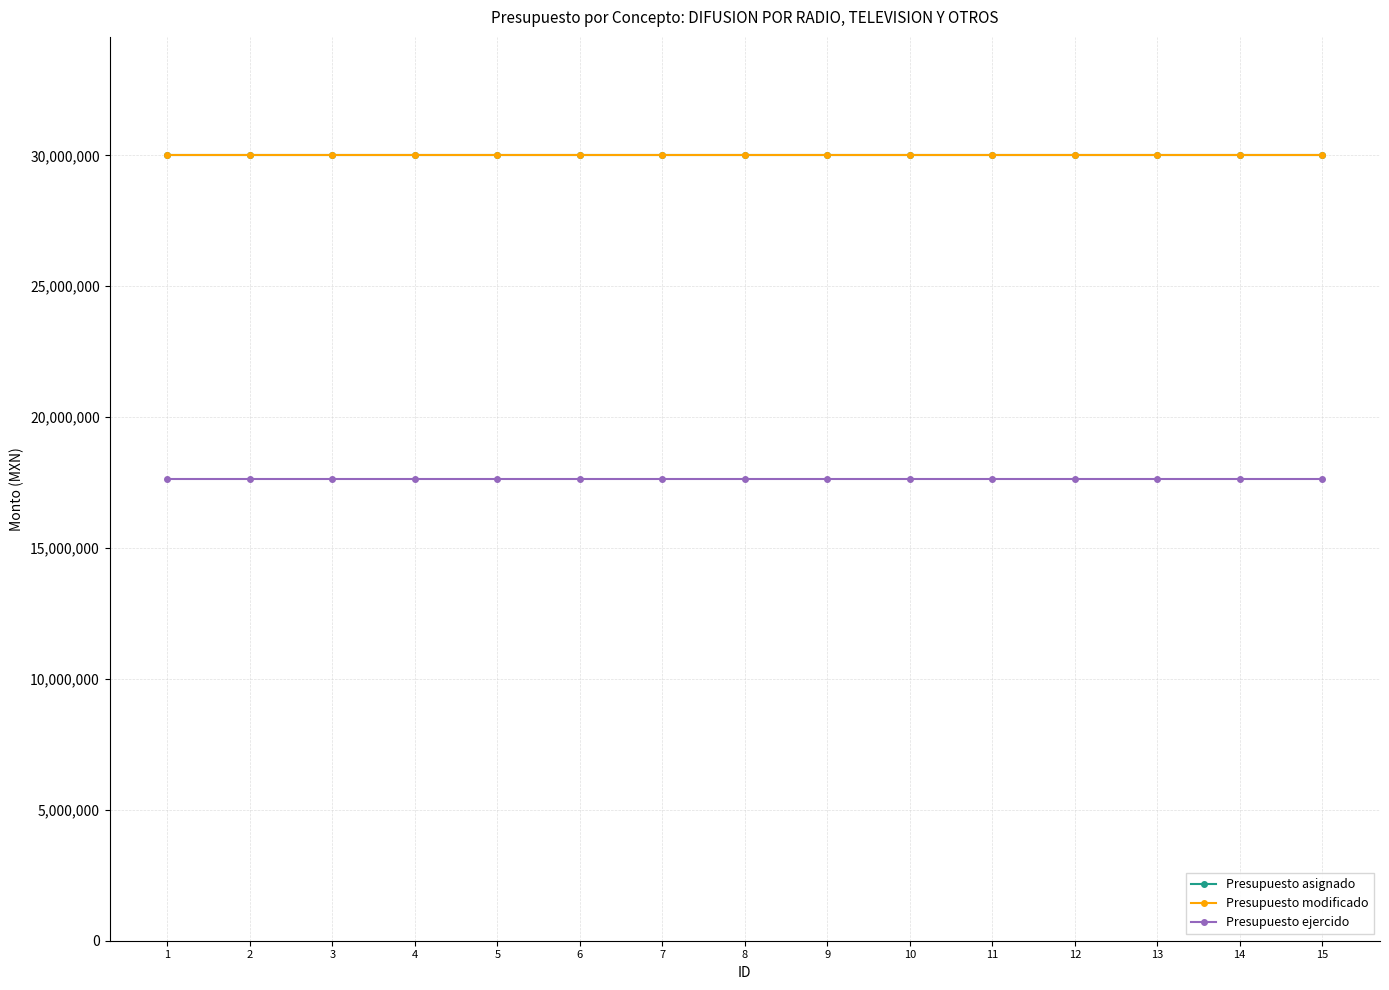

Read the Presupuesto asignado value at 6.

30021052.0